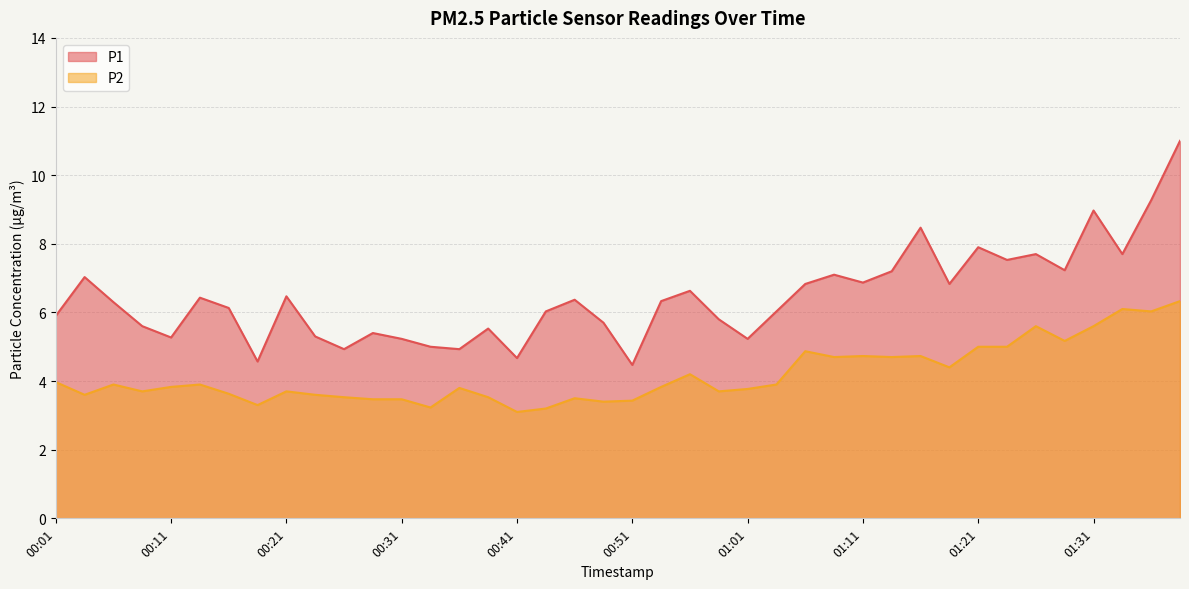

Between 00:16 and 01:16, which is larger?

01:16